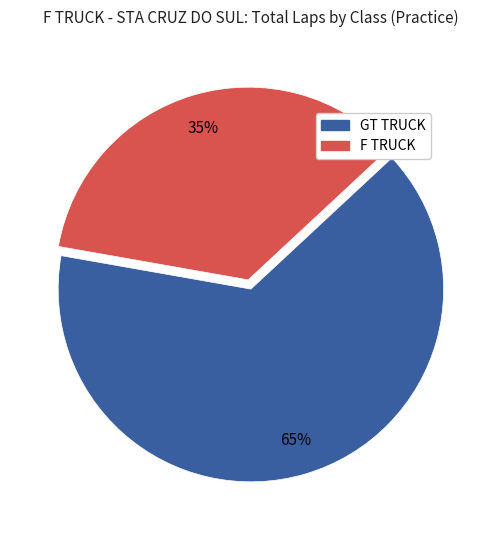

Combined, do F TRUCK and GT TRUCK account for over 50%?

Yes